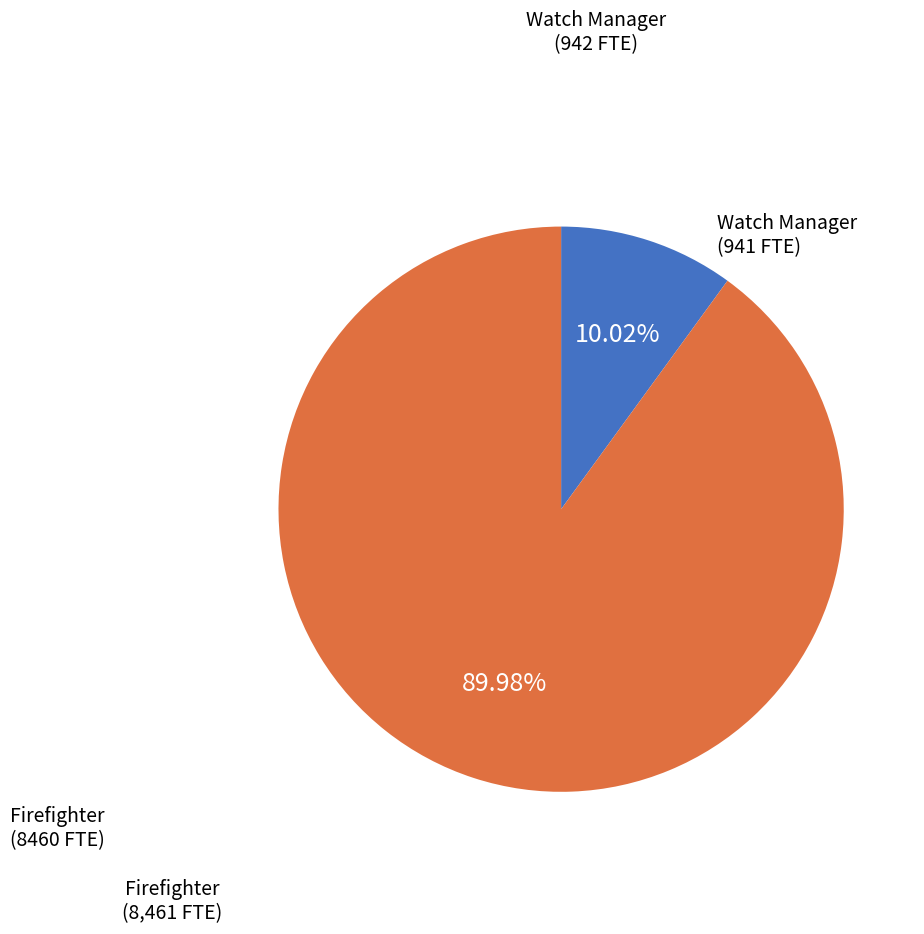

Combined, do Firefighter and Watch Manager account for over 50%?

Yes